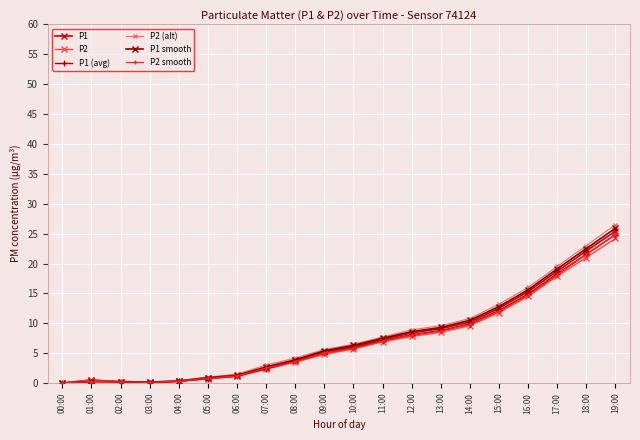

Is this an area chart (filled region under the line)?

No